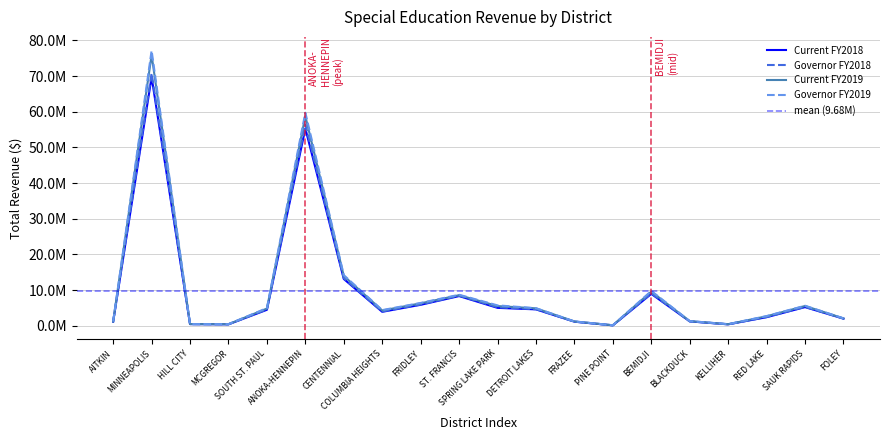

Which series changed the most between HILL CITY and ANOKA-HENNEPIN?

Governor FY2019